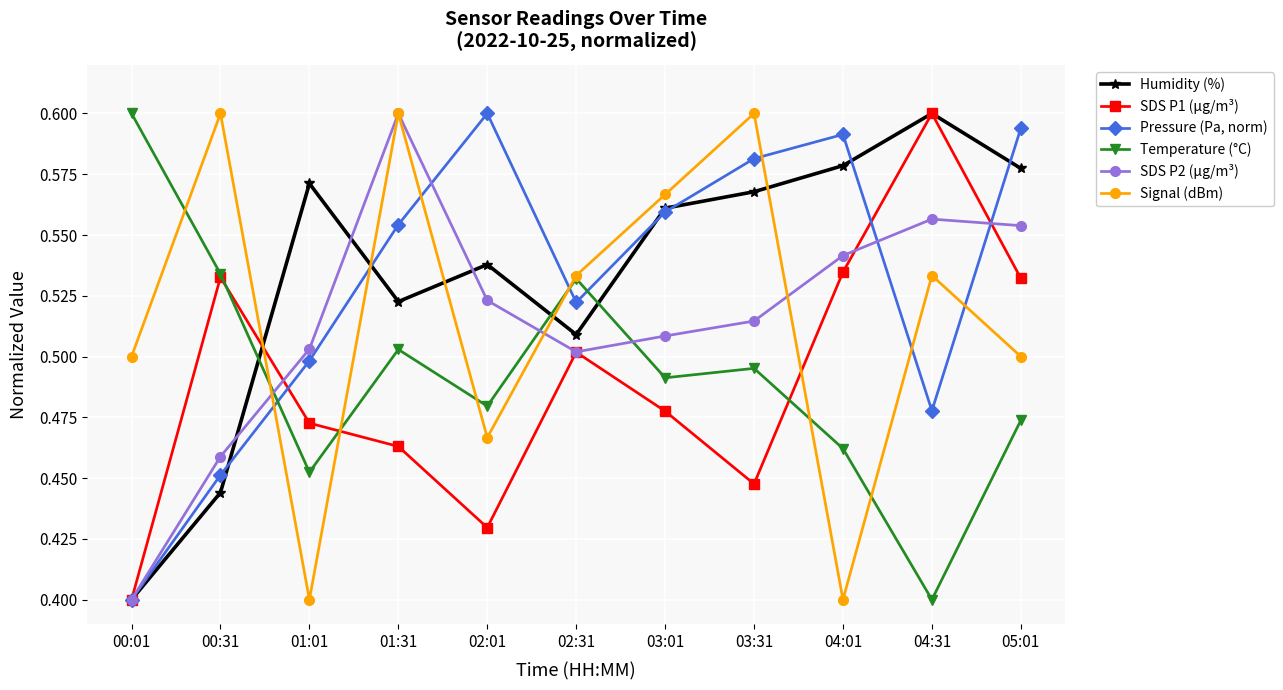

After their last crossing, which series has the higher values: Pressure (Pa, norm) or Temperature (°C)?

Pressure (Pa, norm)